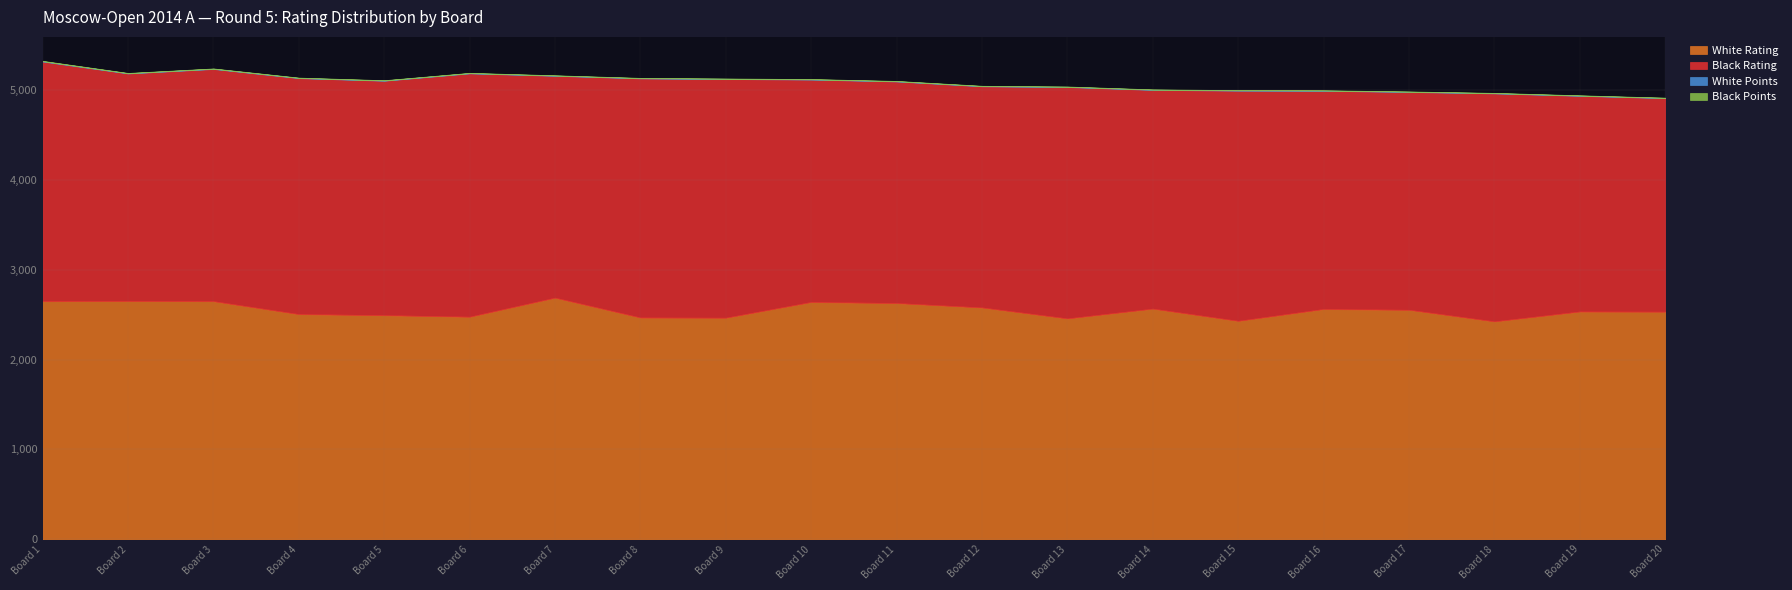

Where does the White Rating series first go above 2555?

Board 1